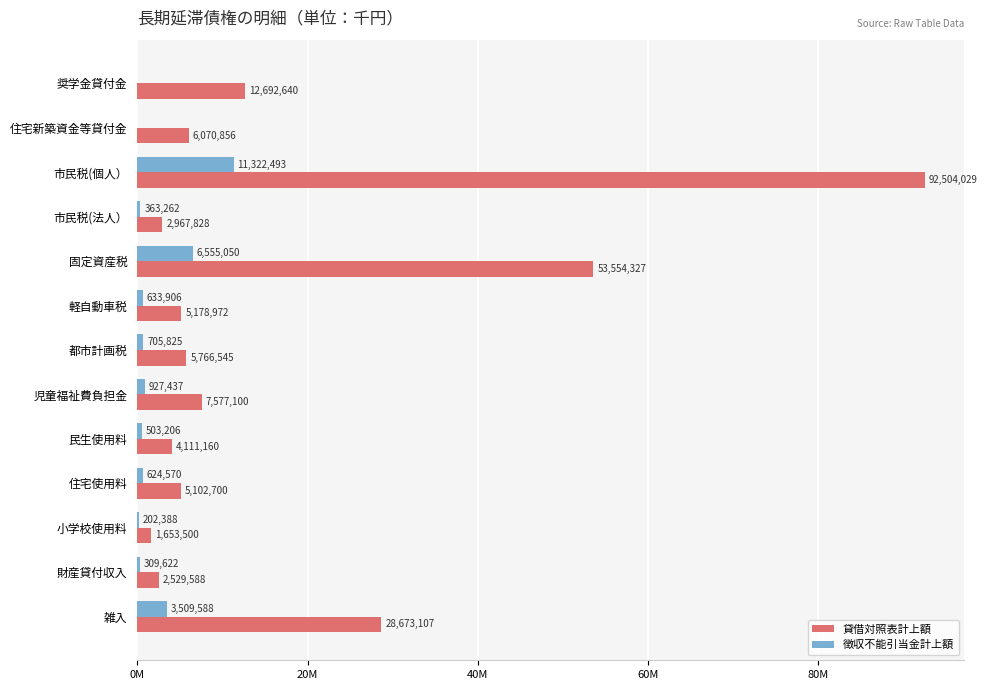

Which series has the largest total across all categories?

貸借対照表計上額